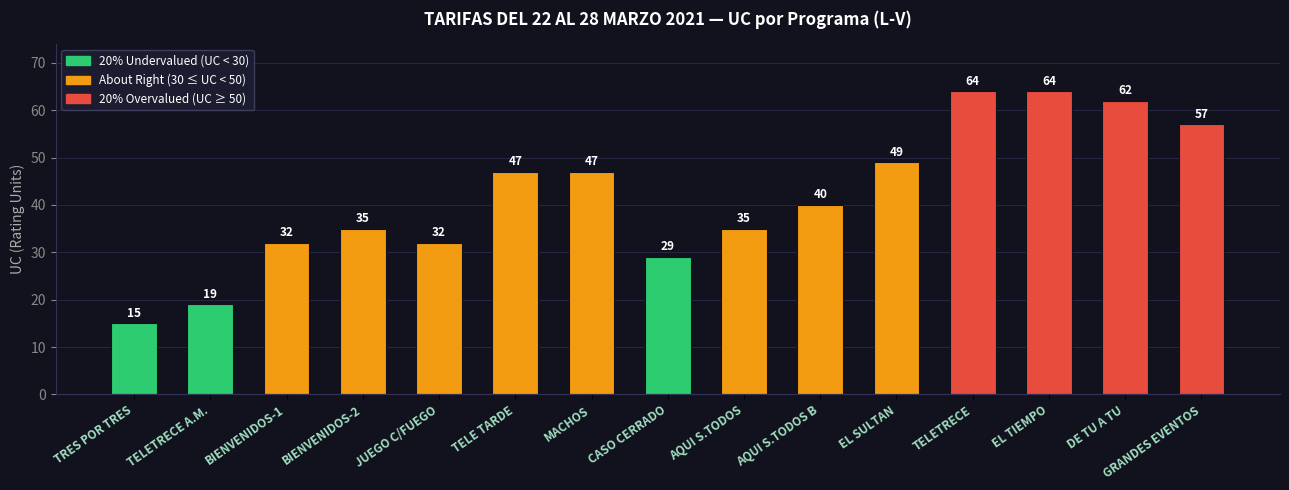

How many data points are less than 40?

7